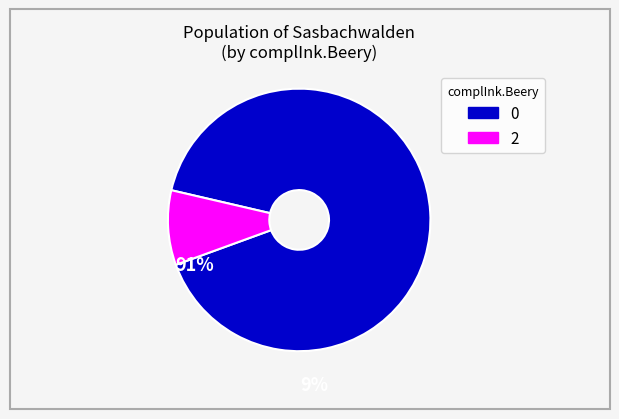

Is the sum of 0 and 2 greater than half?

Yes